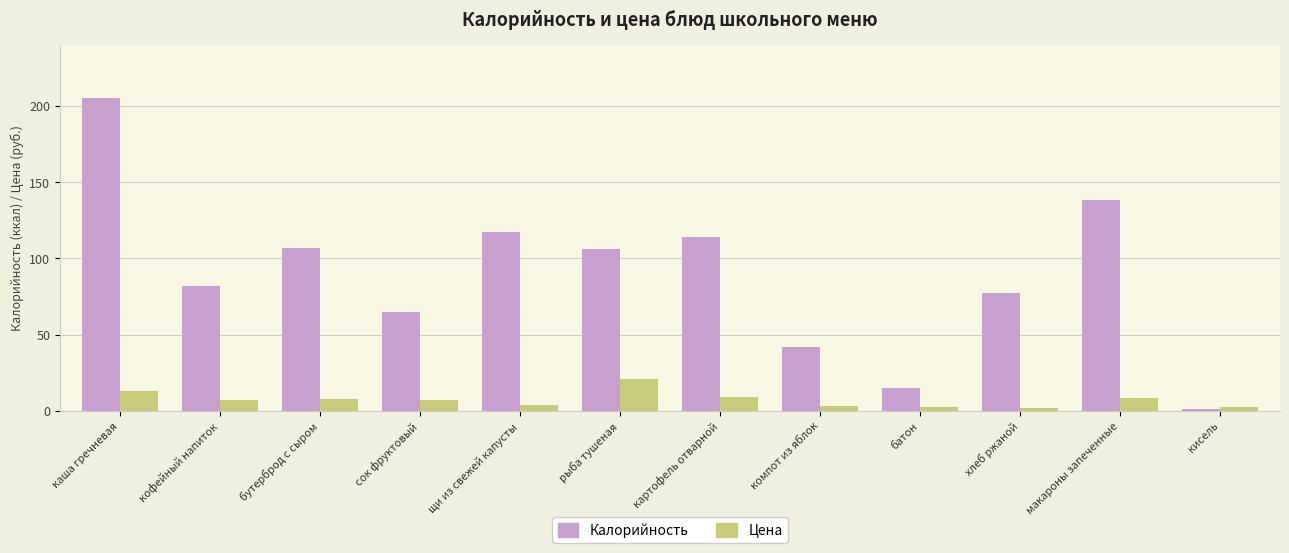

Rank the series by their maximum value, from lowest to highest.

Цена, Калорийность